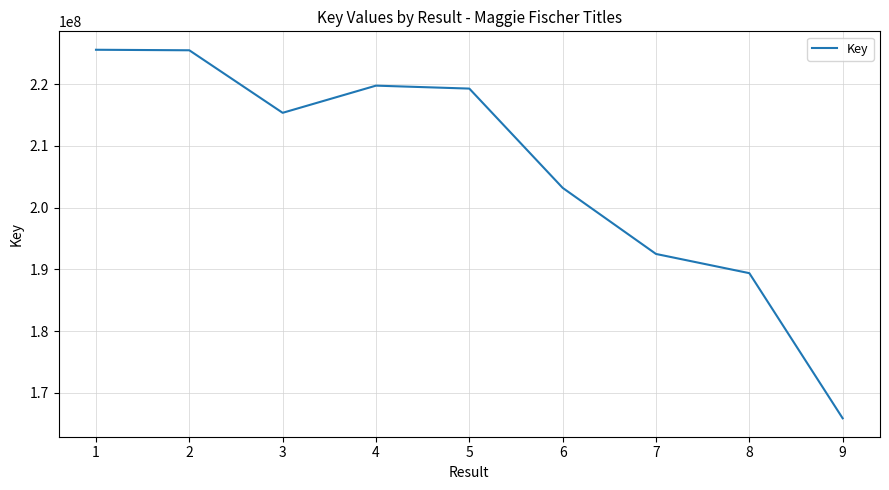

True or false: the data shows 225604455 at 1.

True